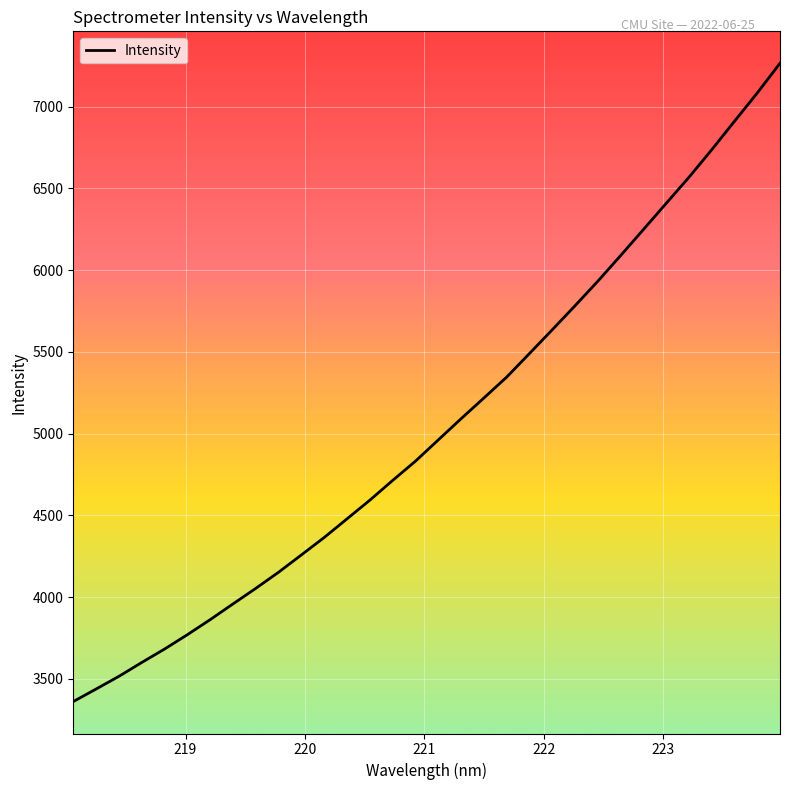

What is the greatest value displayed?

7265.0